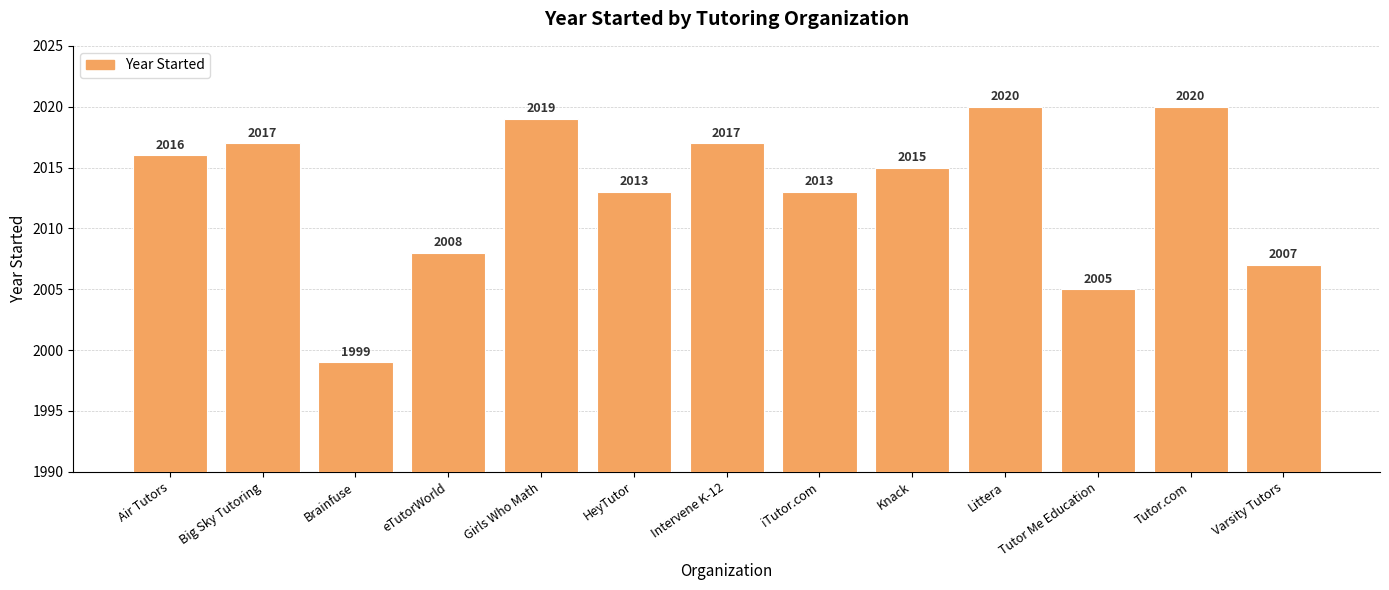

Reading left to right, transcribe all the data shown in this chart.

Air Tutors=2016	Big Sky Tutoring=2017	Brainfuse=1999	eTutorWorld=2008	Girls Who Math=2019	HeyTutor=2013	Intervene K-12=2017	iTutor.com=2013	Knack=2015	Littera=2020	Tutor Me Education=2005	Tutor.com=2020	Varsity Tutors=2007